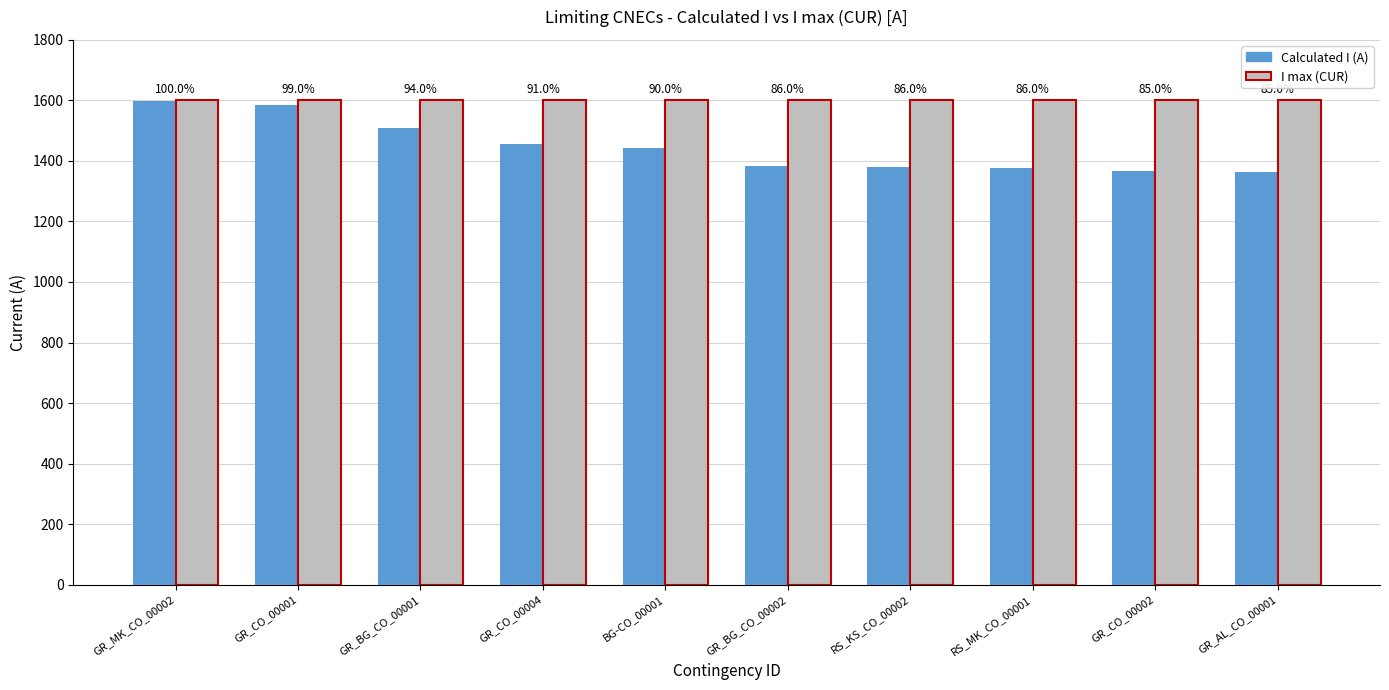

Are the bars grouped side by side (vs. stacked)?

Yes